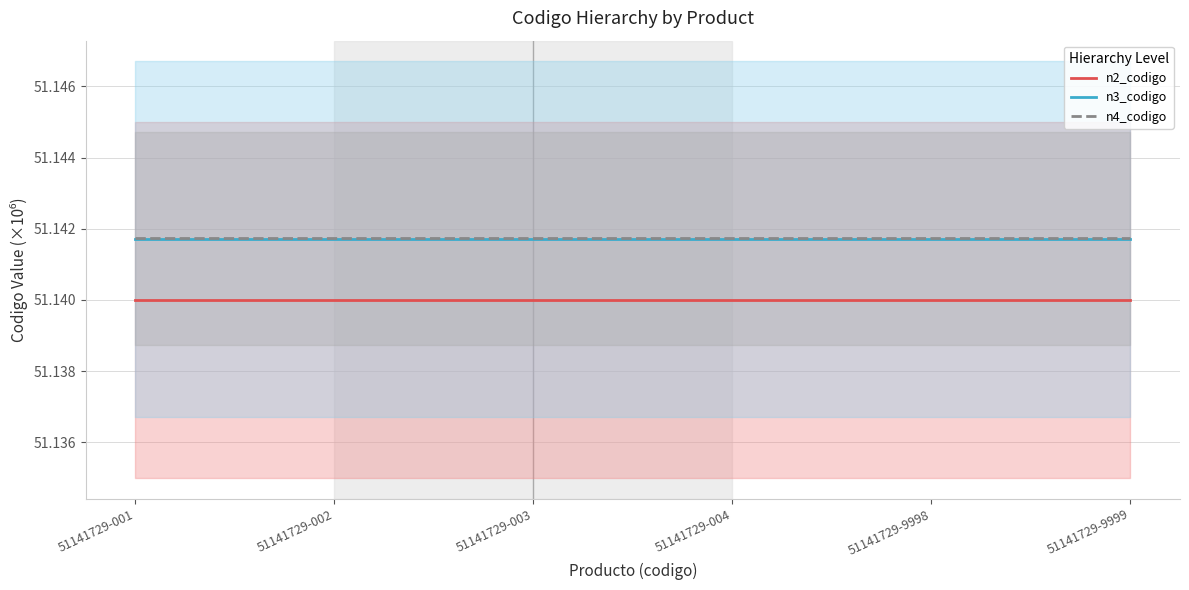

True or false: n2_codigo and n3_codigo intersect in this chart.

False